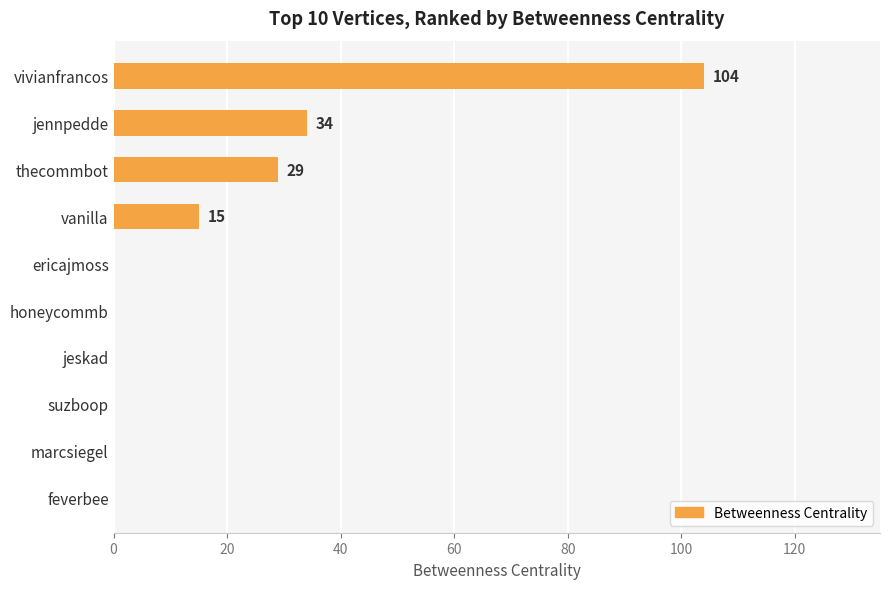

What is the average value?

18